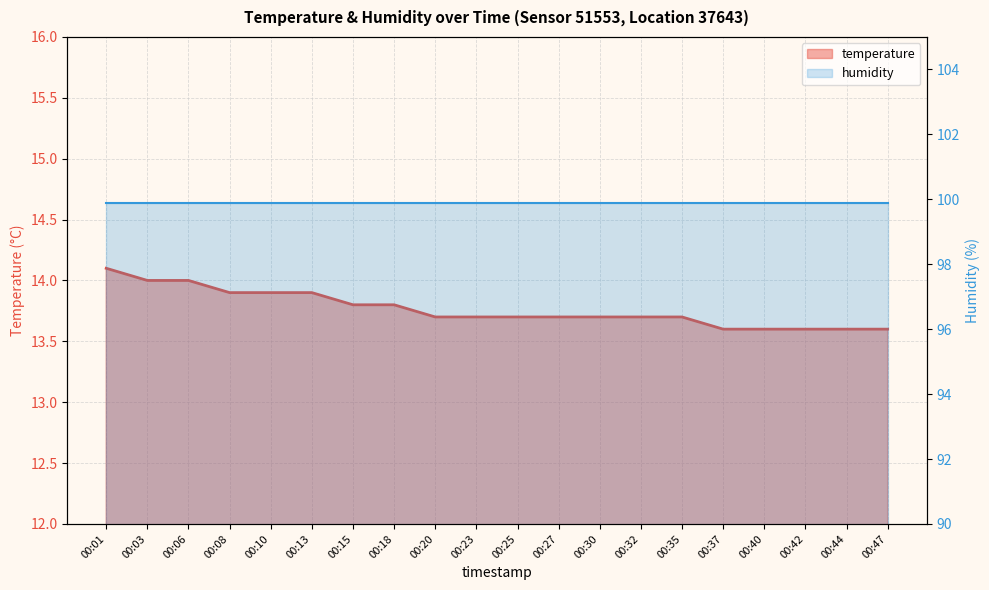

The value of humidity at 00:32 is 165.1. True or false?

False